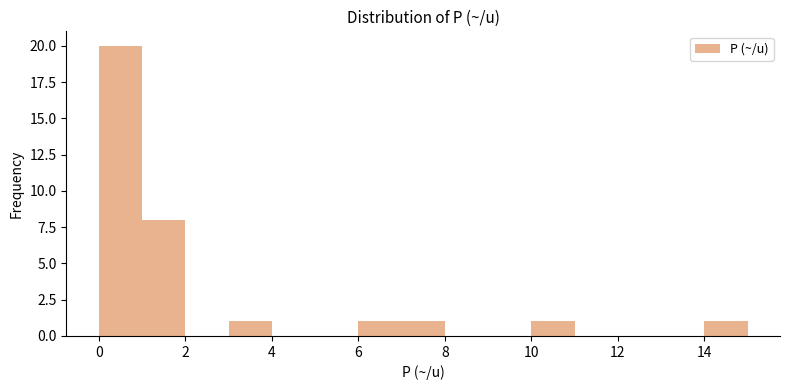

Over which range of the x-axis is the bar tallest?

0 to 1